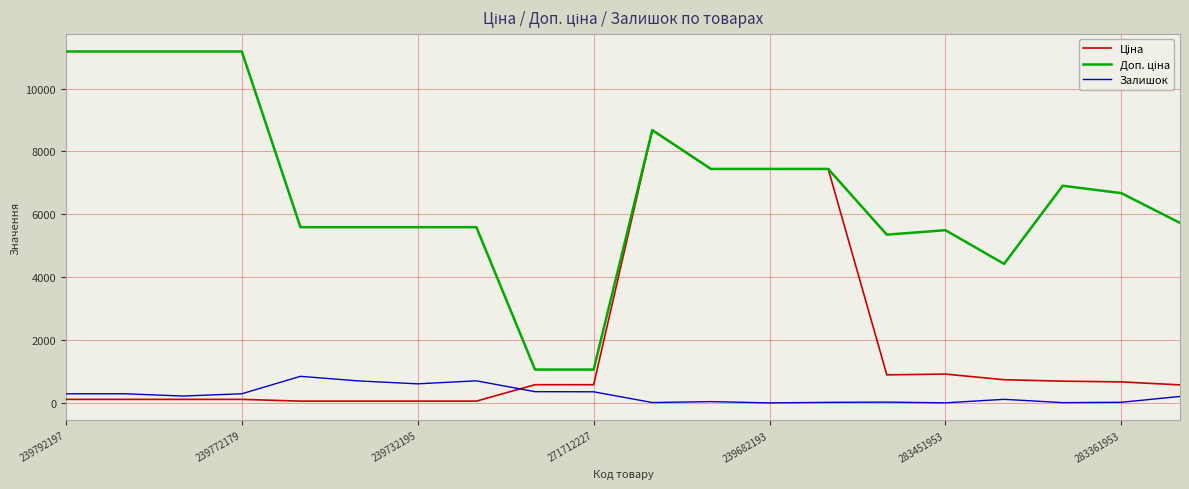

What is the greatest value displayed?

11182.0